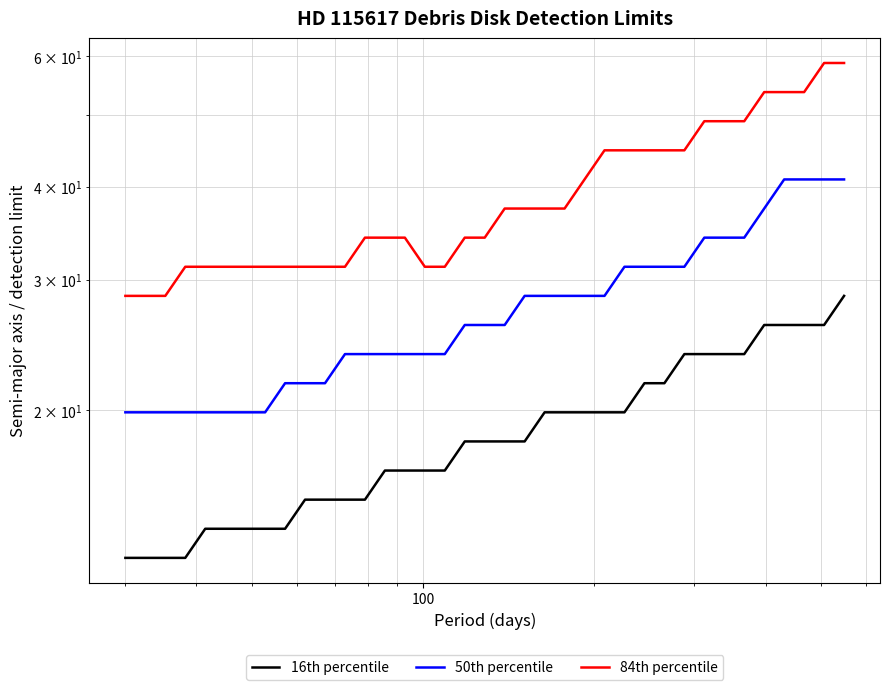

Does the chart display data point markers on the line(s)?

No